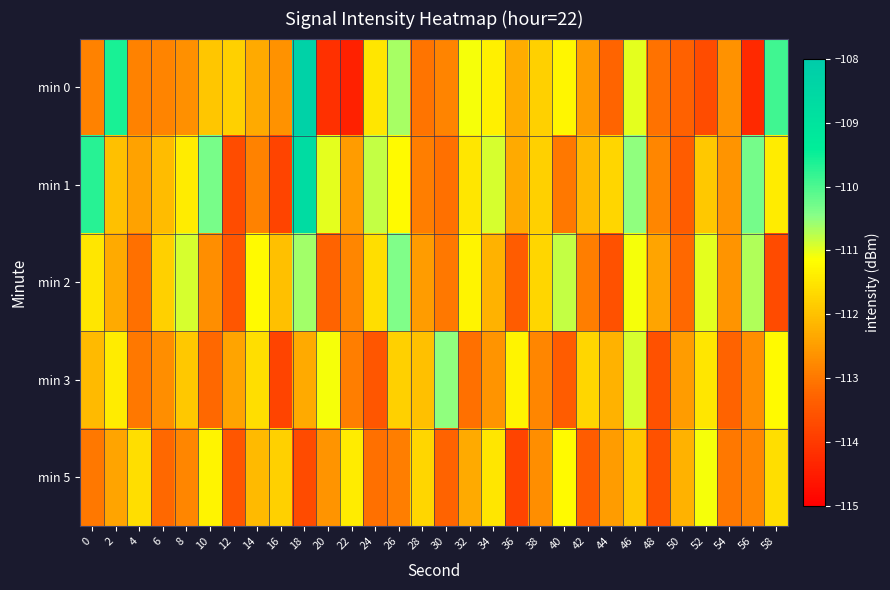

At how many categories does at least one series exceed -111?

13